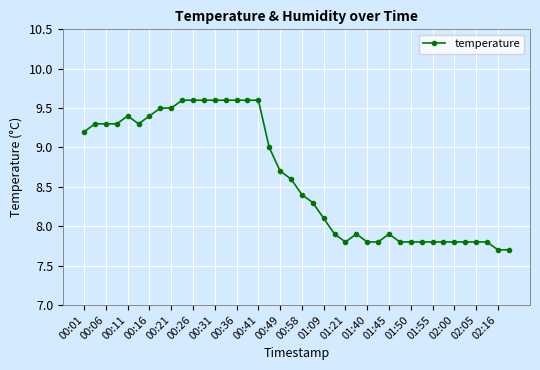

Count the number of values greater than 8.

23